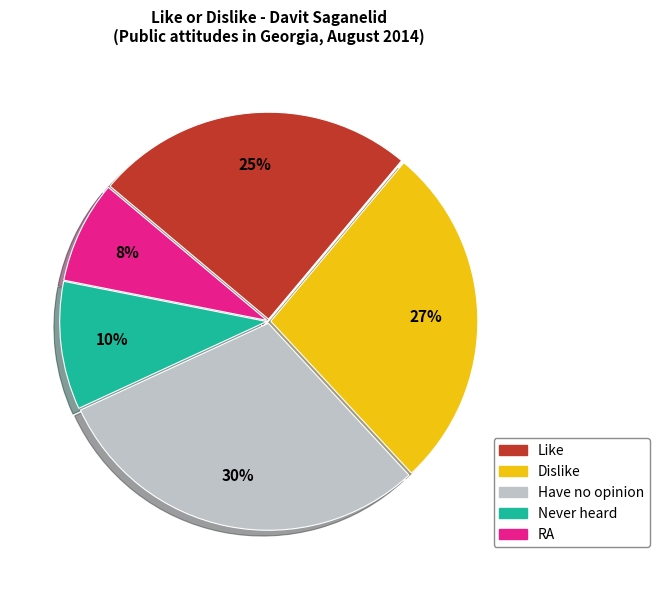

Count the number of slices in the pie.

5